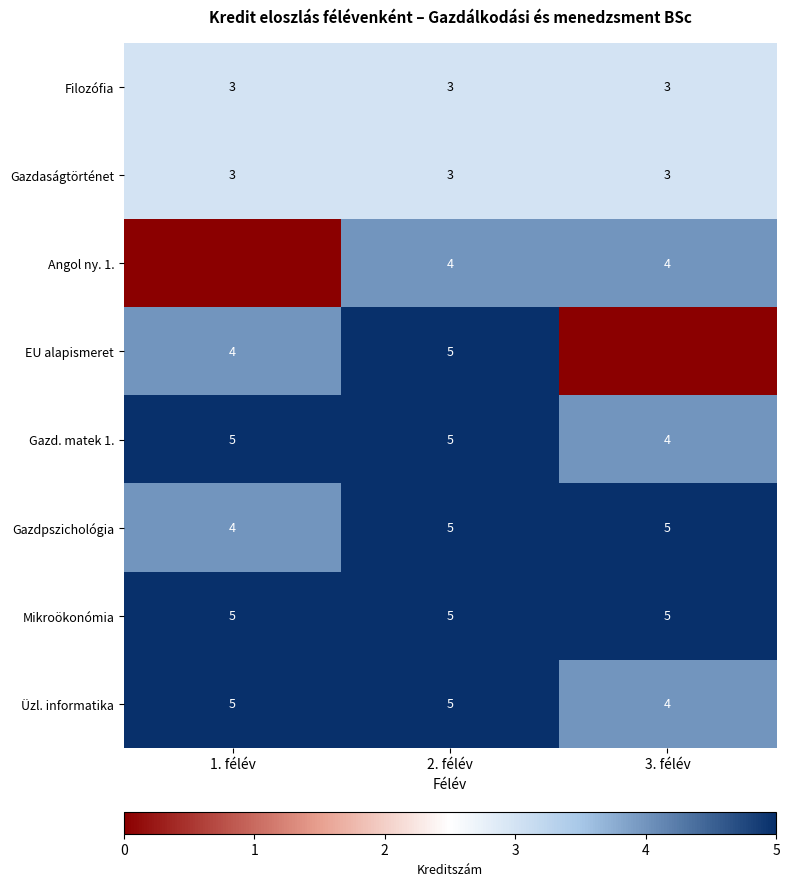

At how many categories does at least one series exceed 0?

3